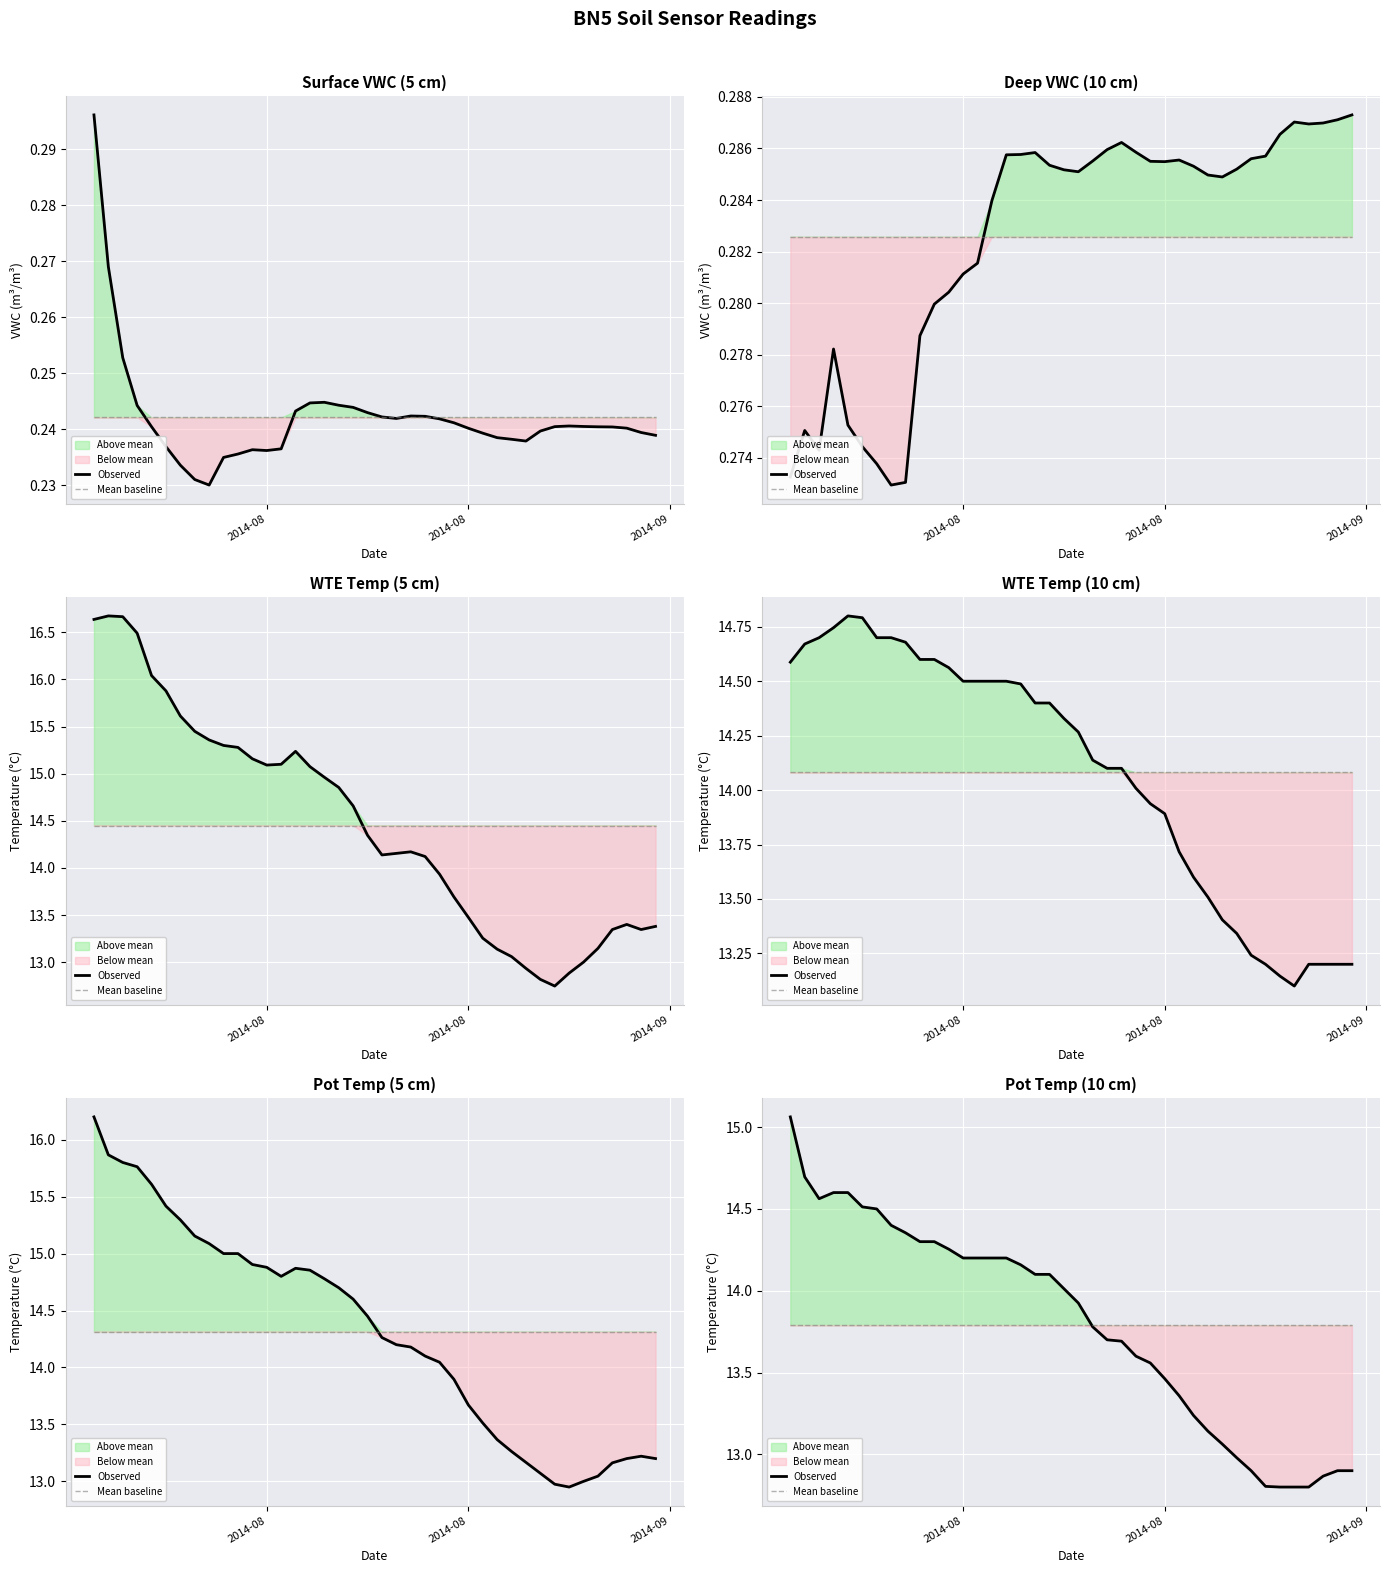

Is this an area chart (filled region under the line)?

No